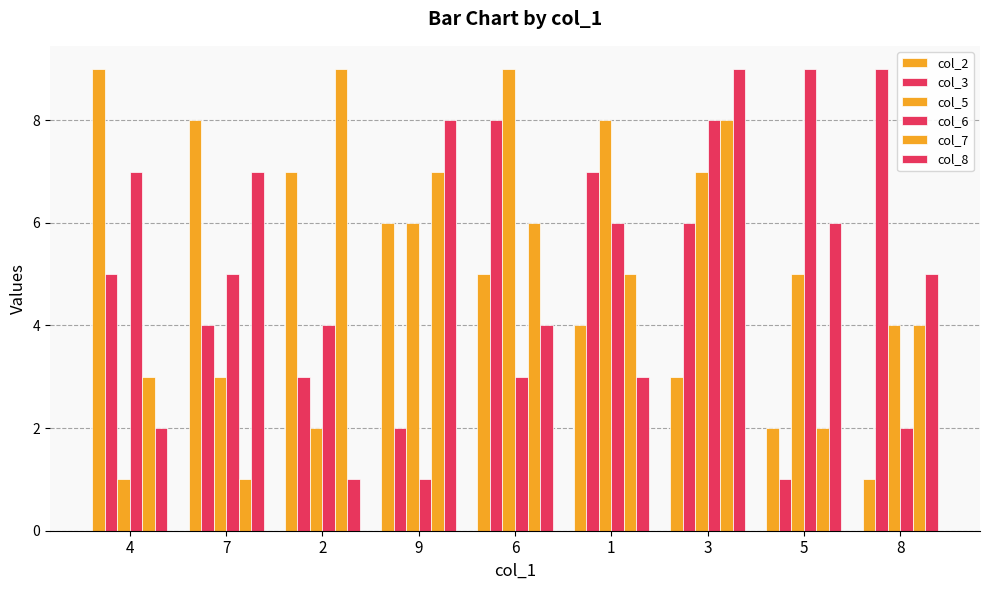

The value of col_6 at 2 is 4. True or false?

True